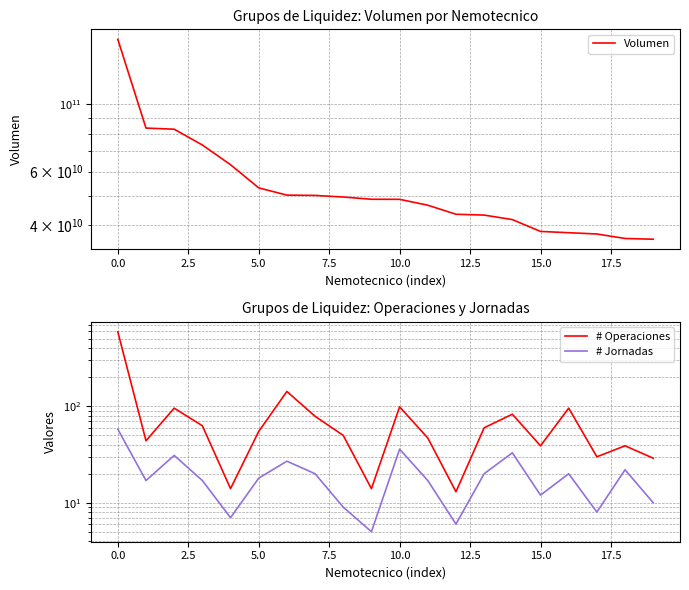

Which category has the lowest value in the Volumen series?

19